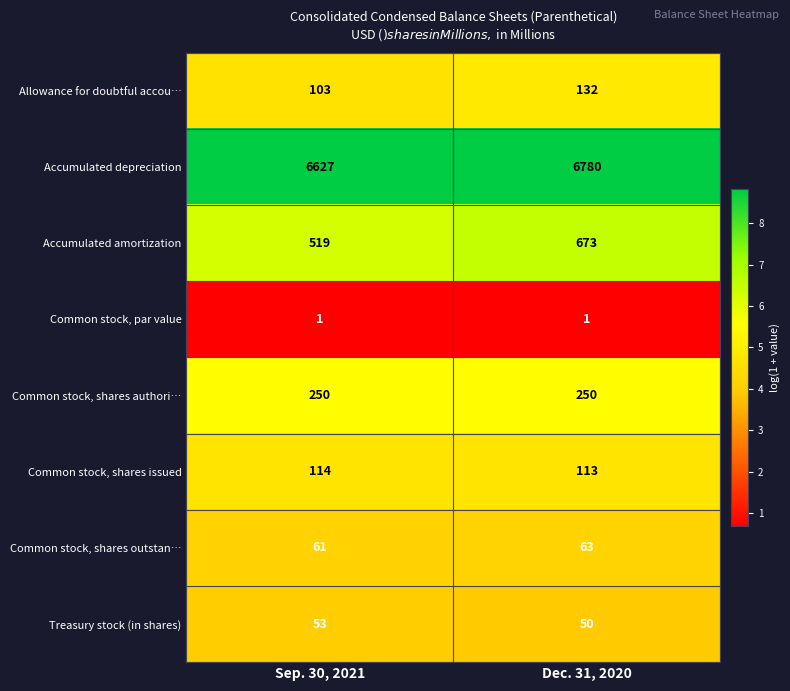

The Common stock, shares outstan… series shows 84 at Sep. 30, 2021. True or false?

False